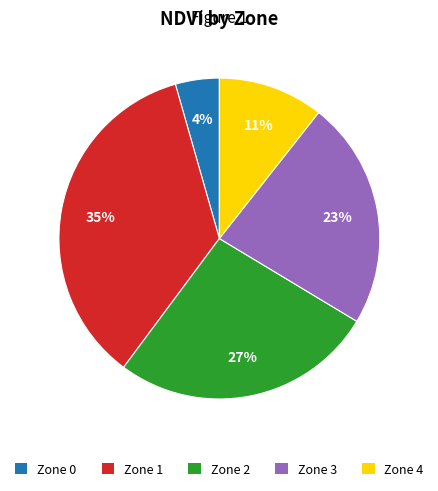

Which category has the biggest portion of the pie?

Zone 1